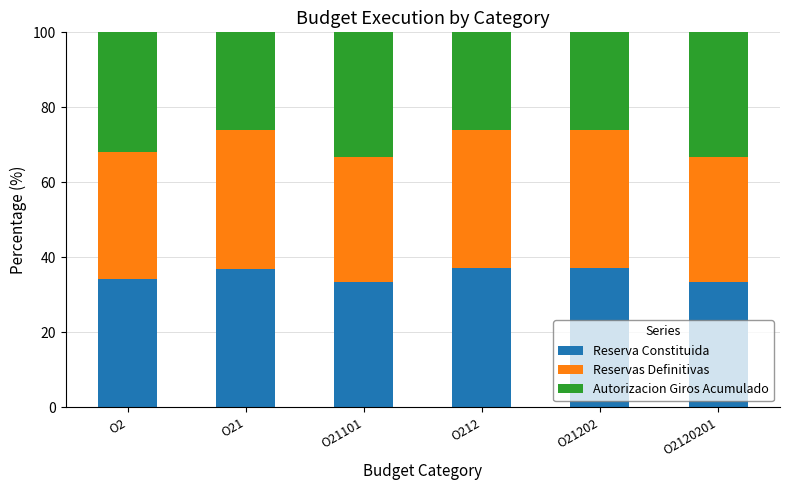

What are all the series names shown in the legend?

Reserva Constituida, Reservas Definitivas, Autorizacion Giros Acumulado